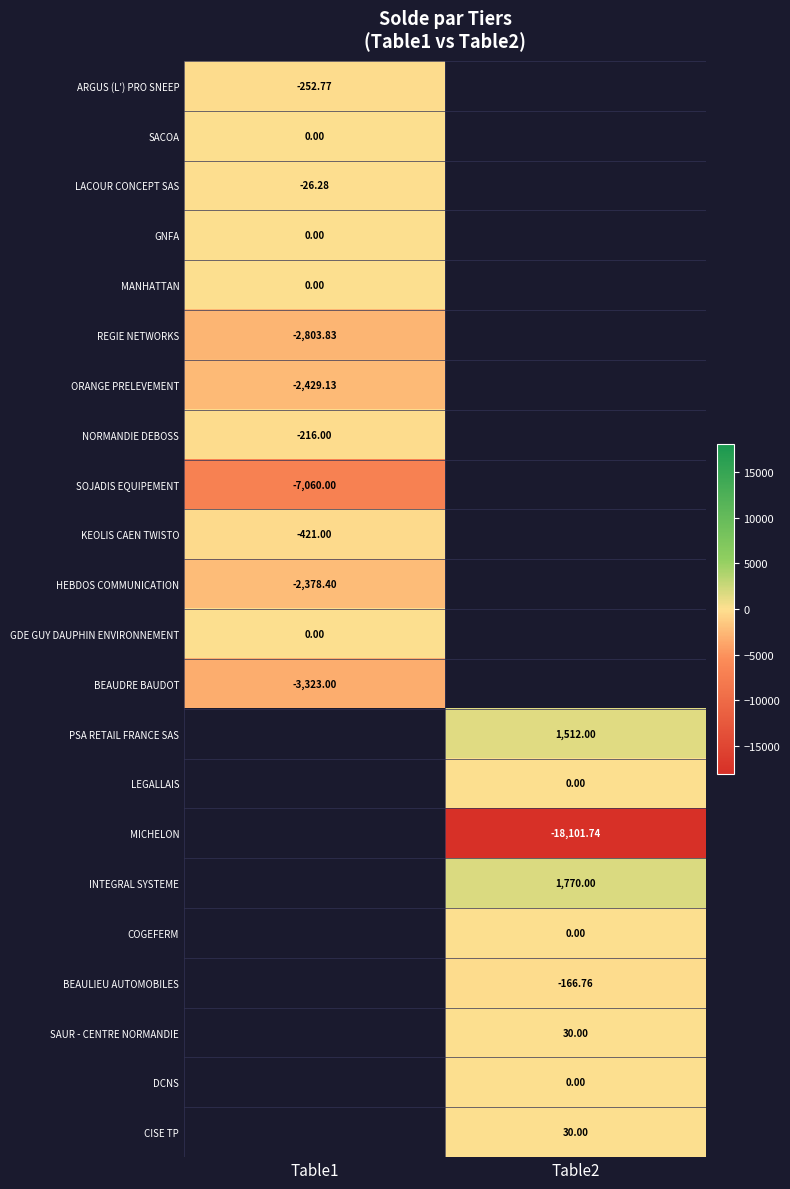

At how many categories does at least one series exceed -16002?

2